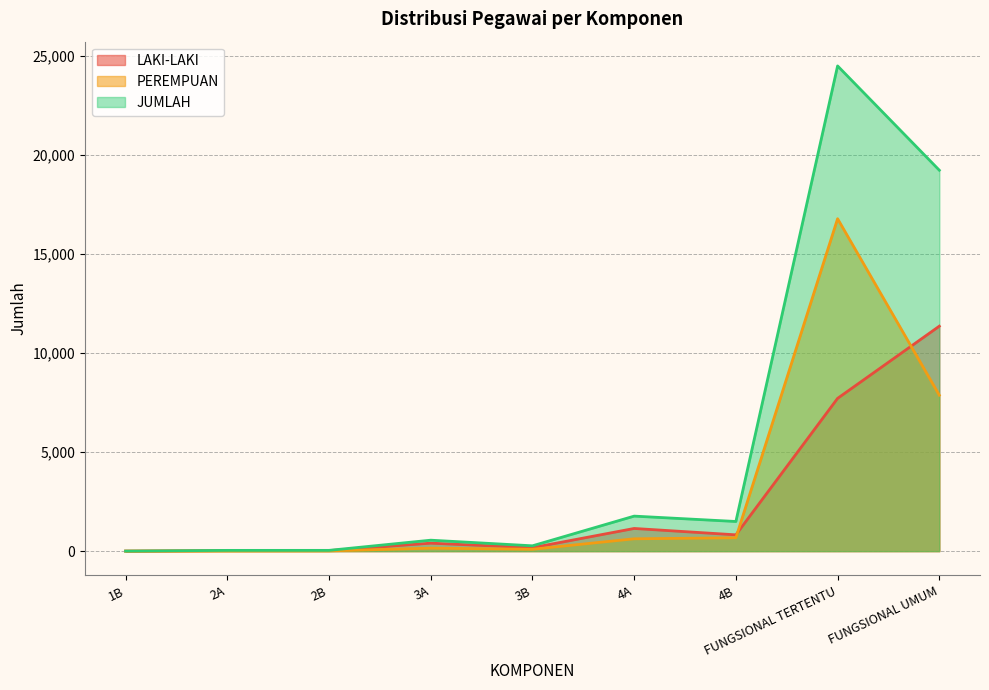

How many distinct data groups are displayed?

3